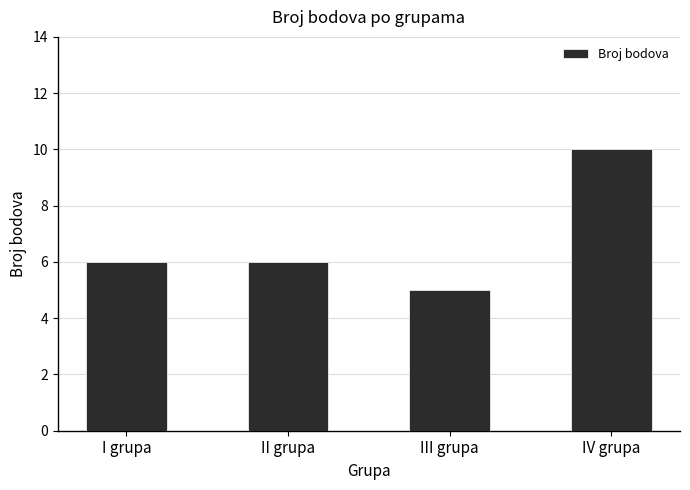

Does the chart contain any negative values?

No